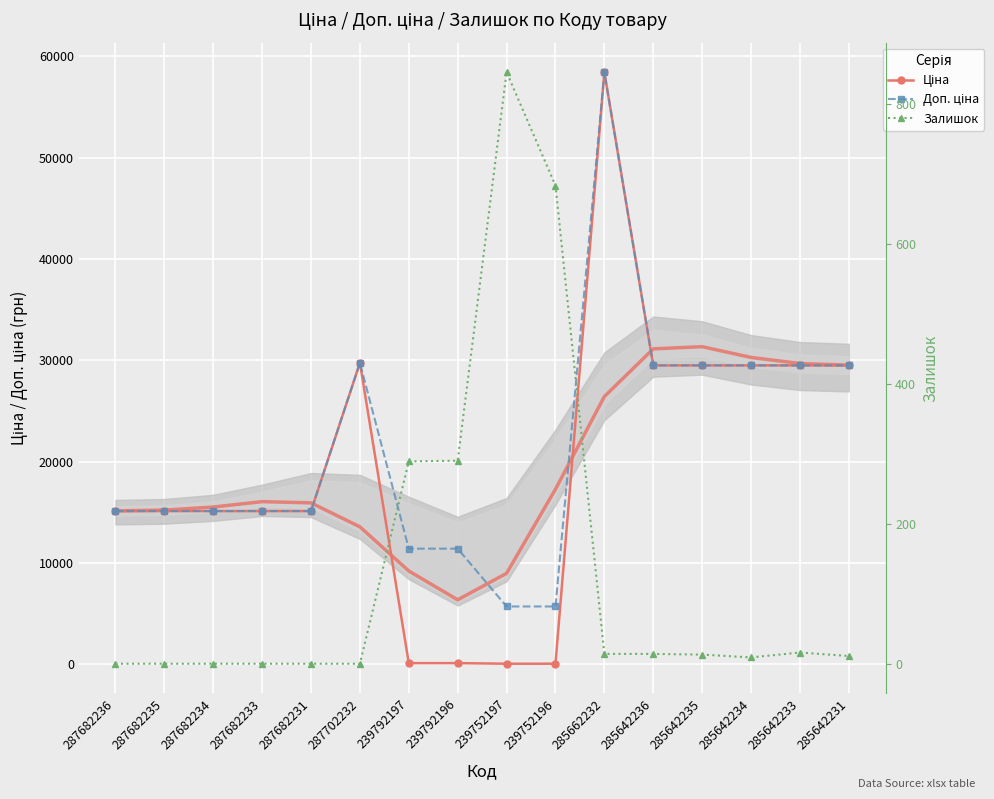

How many lines are shown in the chart?

3